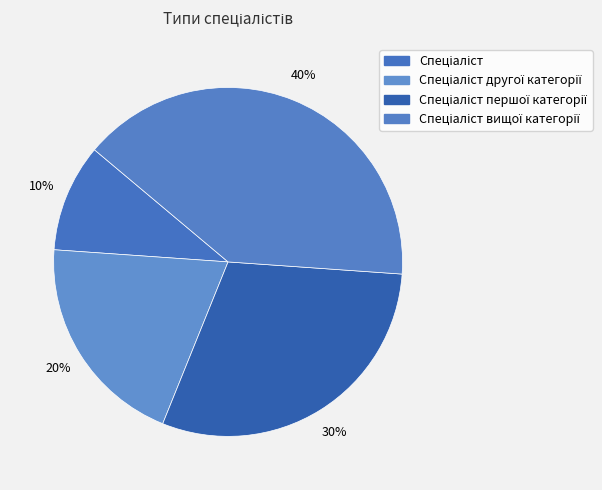

How many segments does this pie chart have?

4